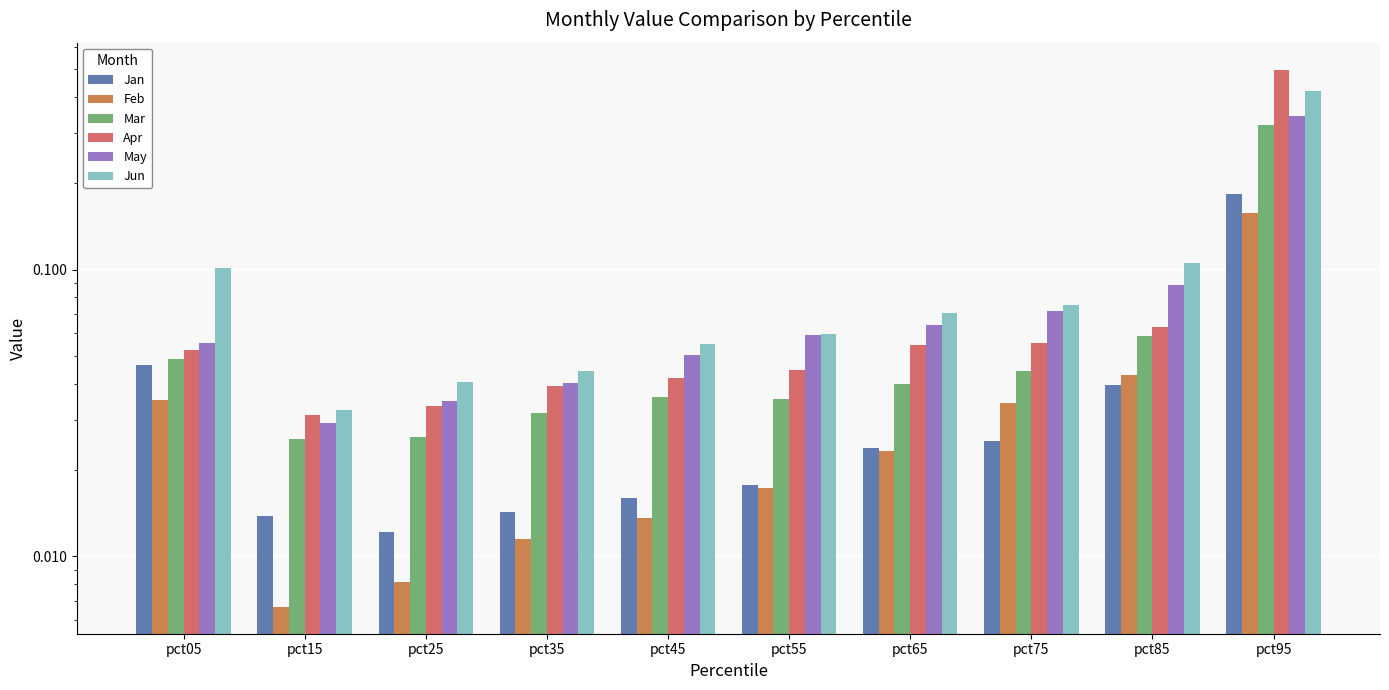

What is the sum of the Apr values at pct25 and pct85?

0.1